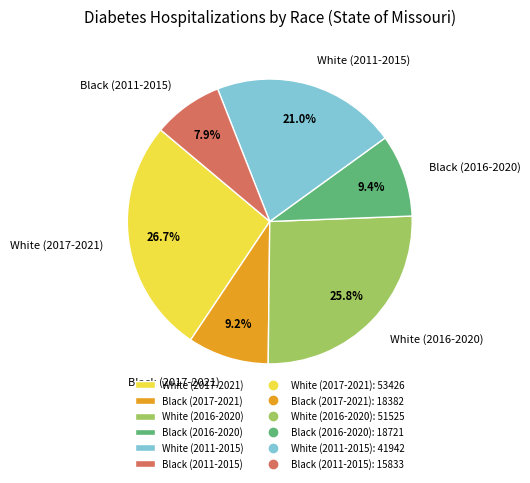

How many slices are in this pie chart?

6